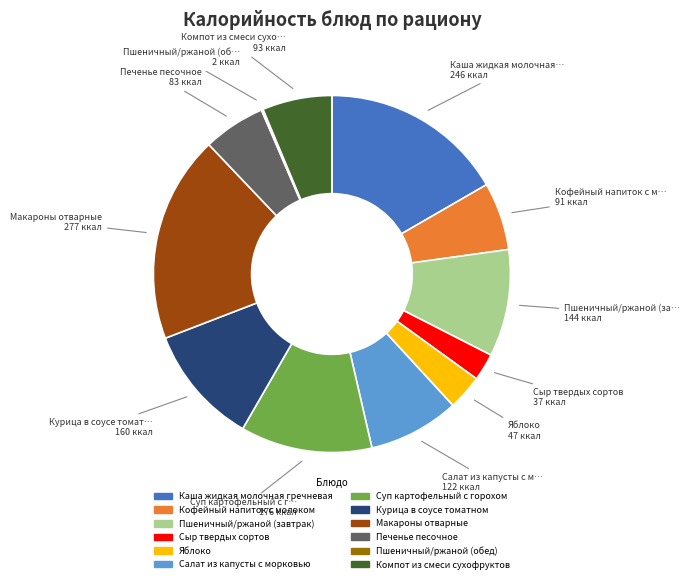

Combined, do Курица в соусе томатном and Кофейный напиток с молоком account for over 50%?

No